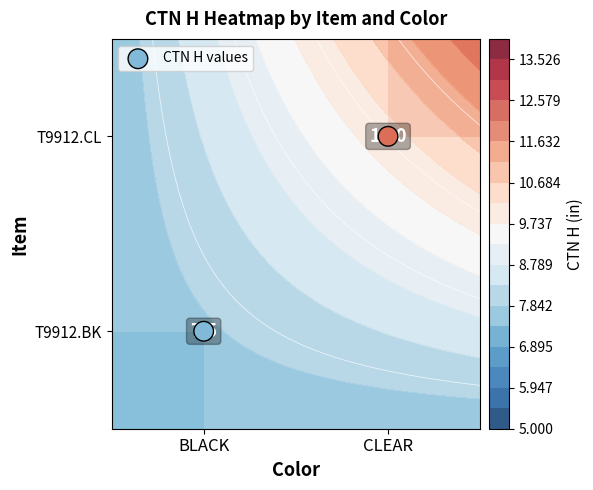

The value of CTN H values at CLEAR is 1.4. True or false?

False